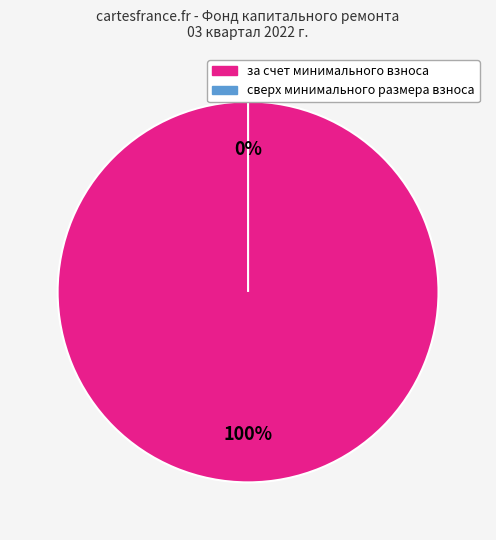

How many slices are in this pie chart?

2